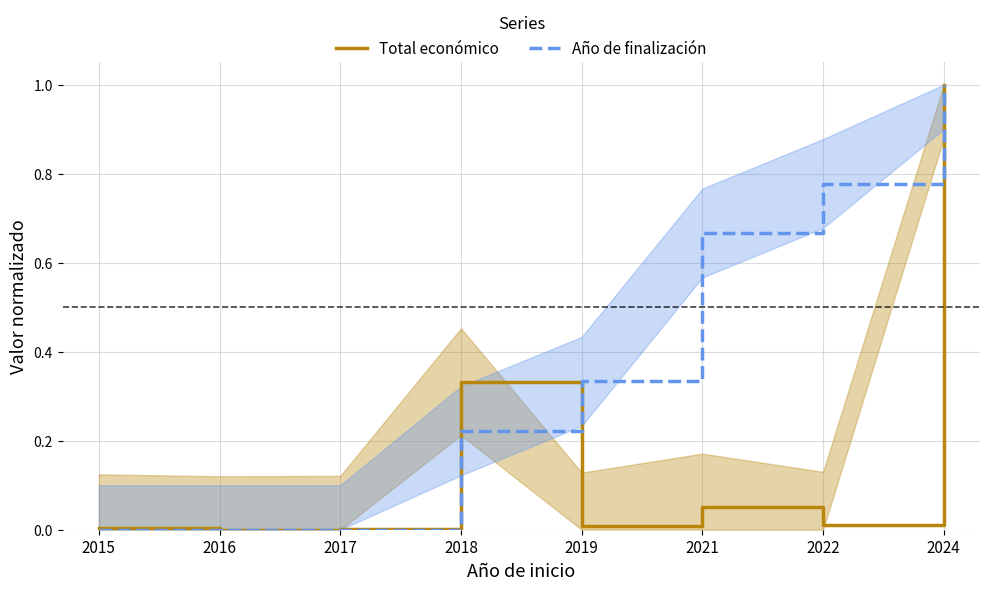

Which category has the highest value in the Año de finalización series?

2024